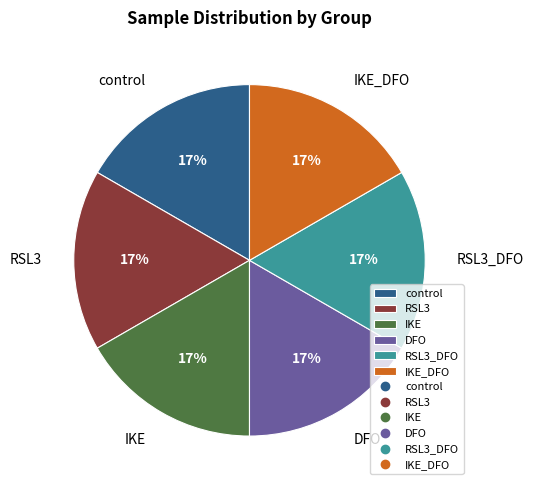

What is the ratio of the value at RSL3_DFO to the value at RSL3?

1.0